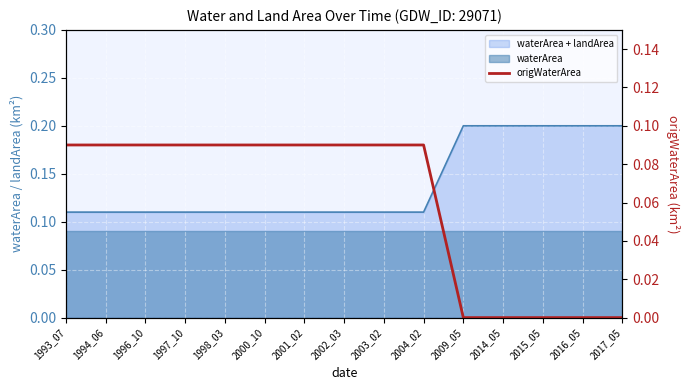

How many lines are shown in the chart?

1